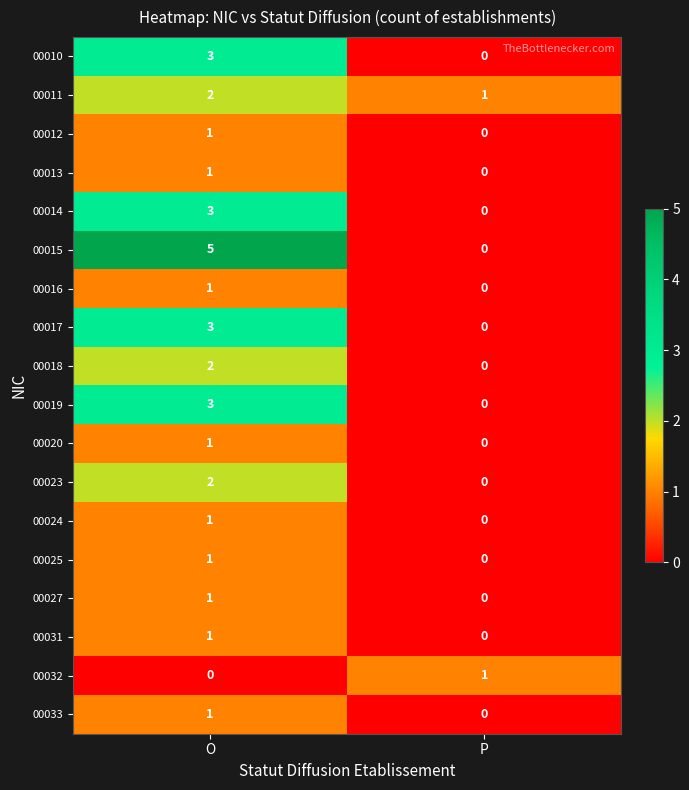

Which series has the largest range (max minus min)?

00015